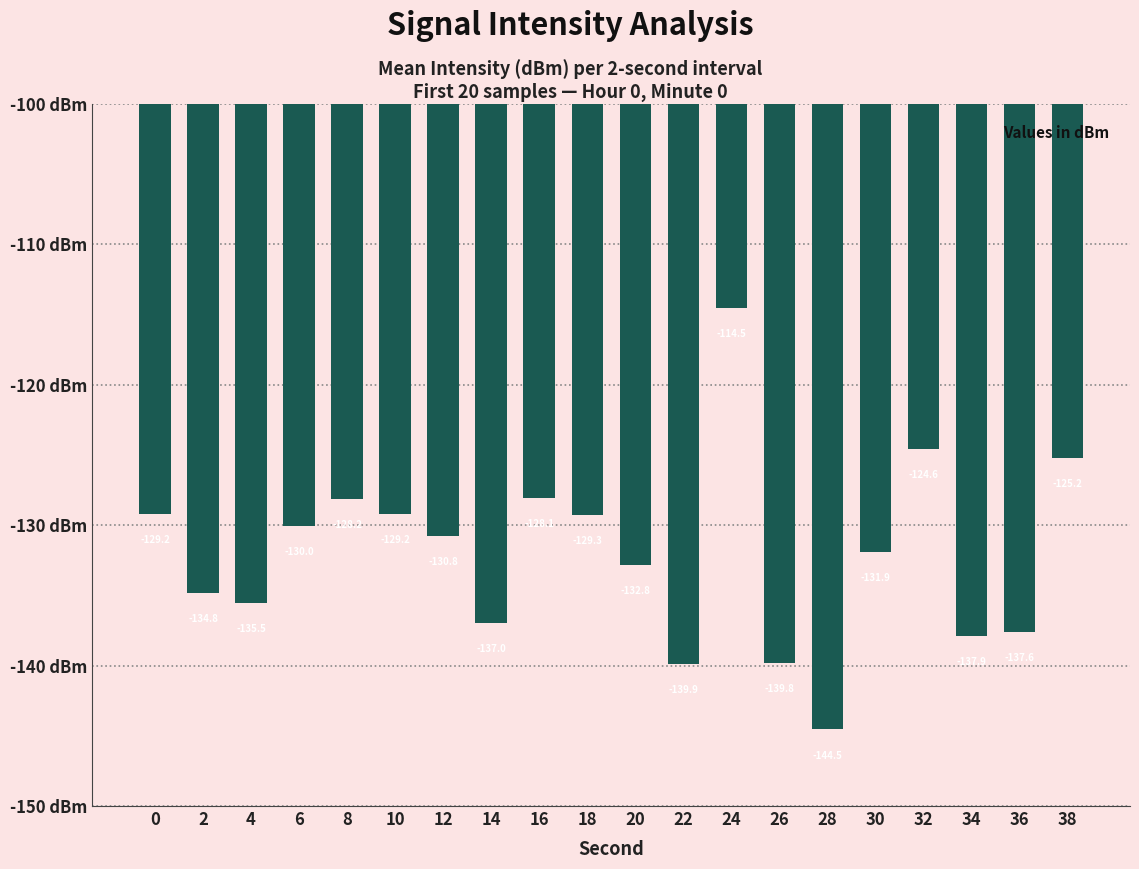

How many data points are less than -130?

12